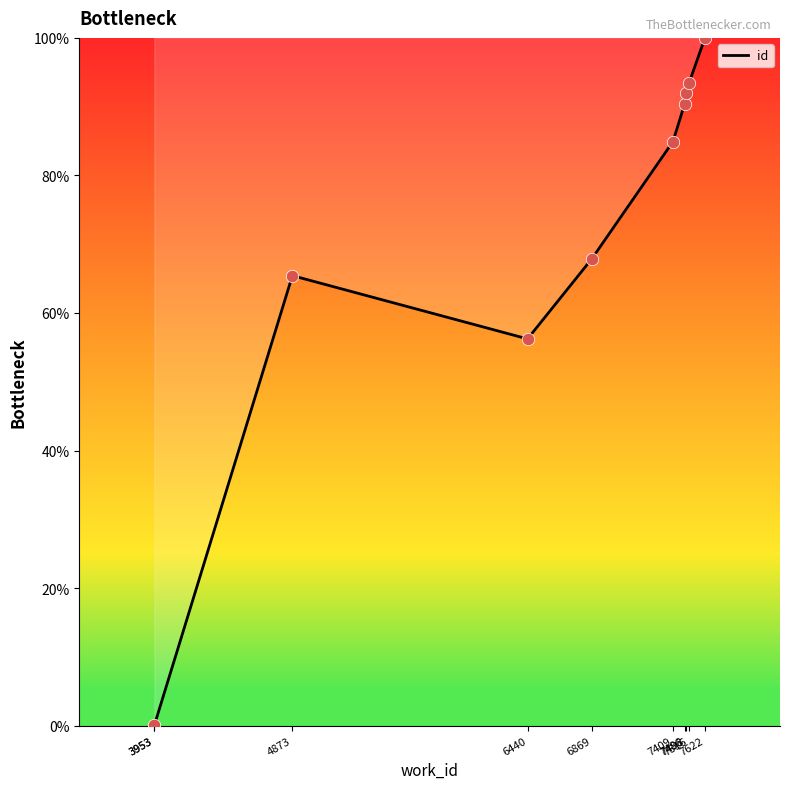

Approximately how many times larger is the value at 7622 compared to 7498?

1.1